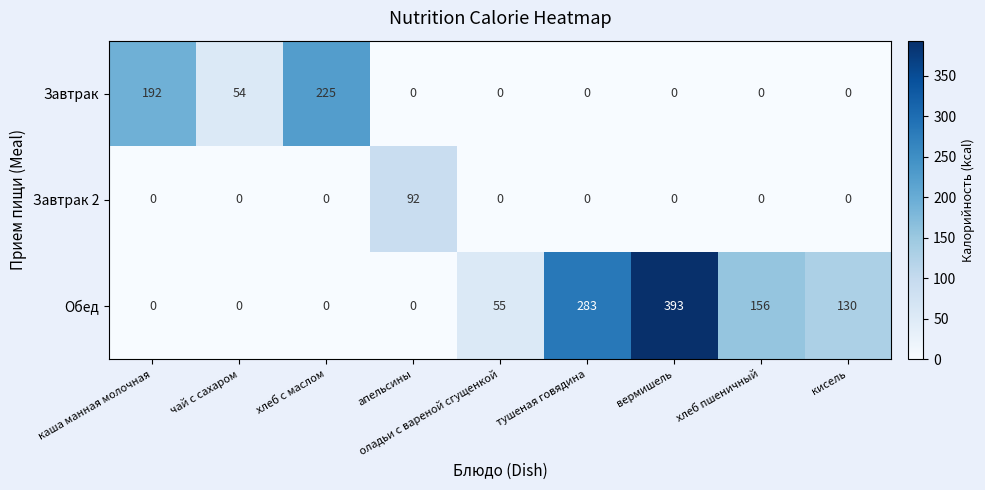

What value does the Завтрак 2 series have at апельсины, to the nearest 10?

90